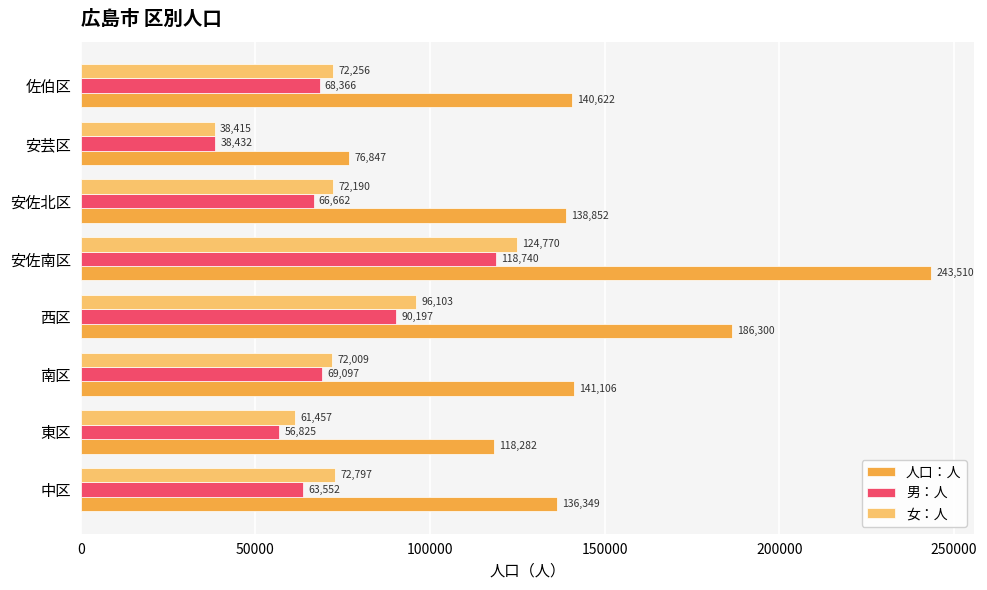

What is the highest value of the 女：人 series?

124770